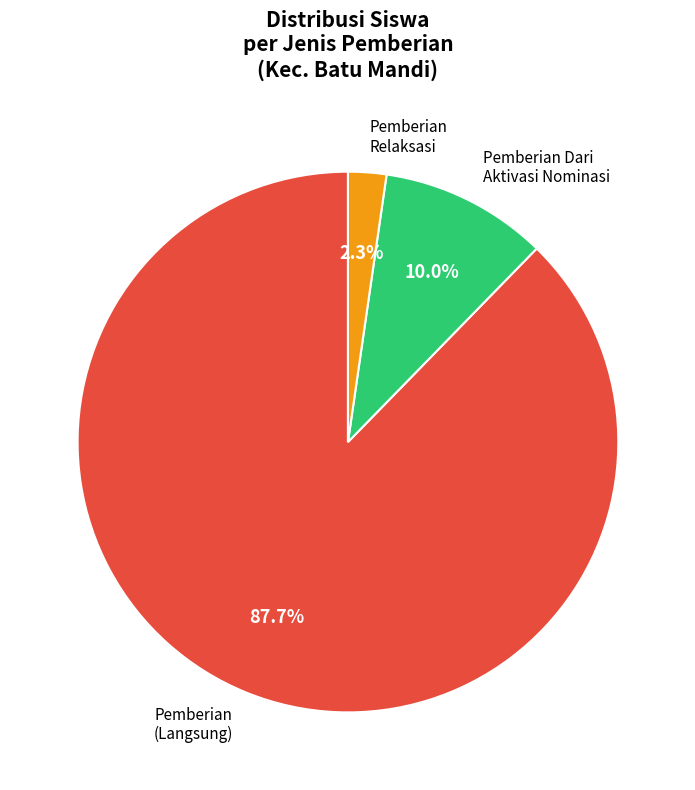

Which category has the smallest portion of the pie?

Pemberian Relaksasi